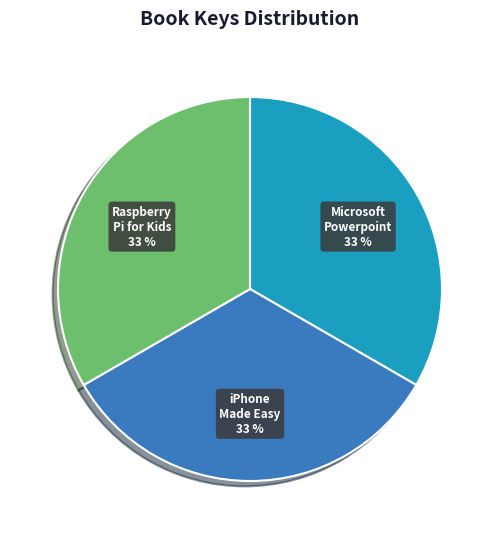

Is there a majority slice in this chart?

No